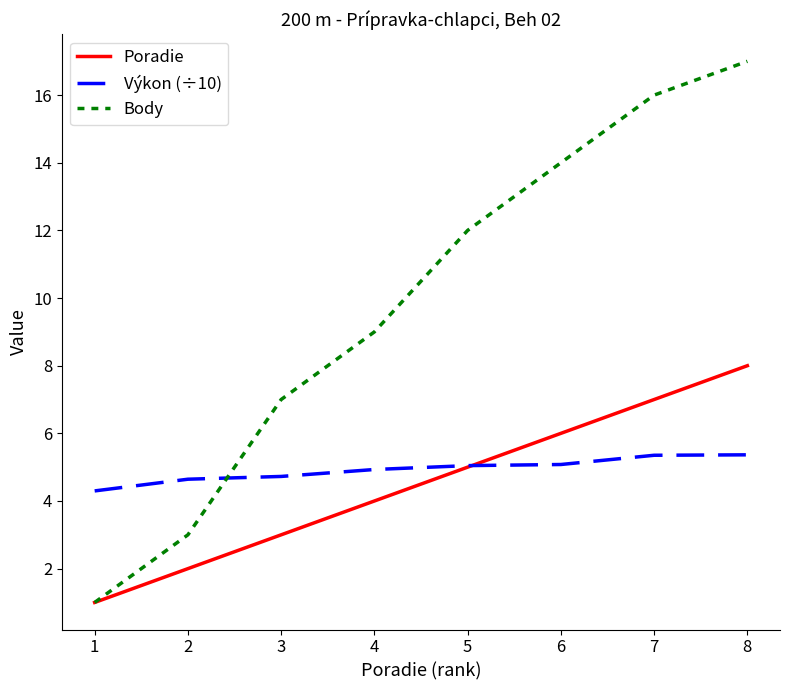

At which category does the chart reach its peak across all series?

8